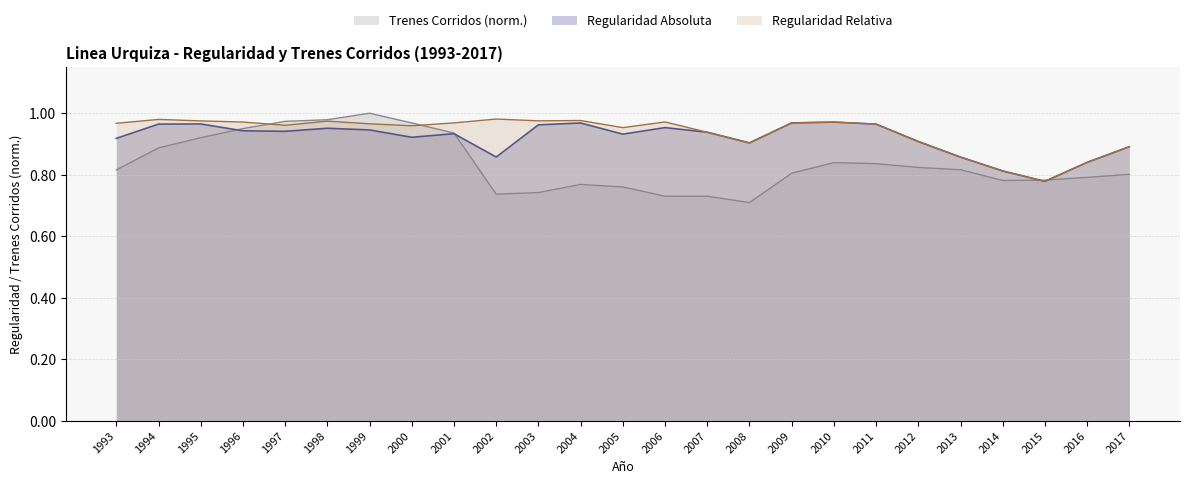

Read the Regularidad Relativa value at 2016.

0.8